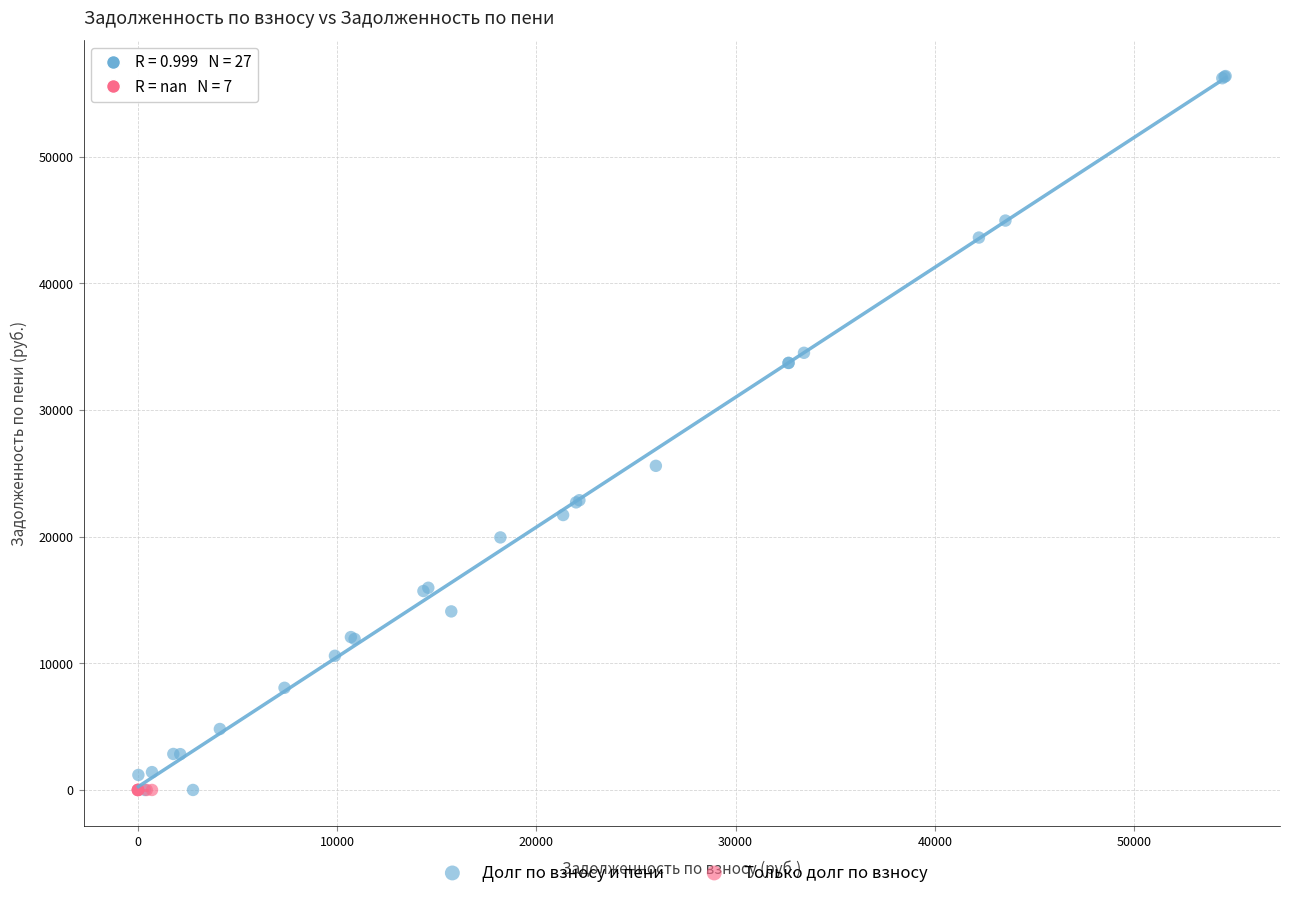

What are all the series names shown in the legend?

Долг по взносу и пени, Только долг по взносу